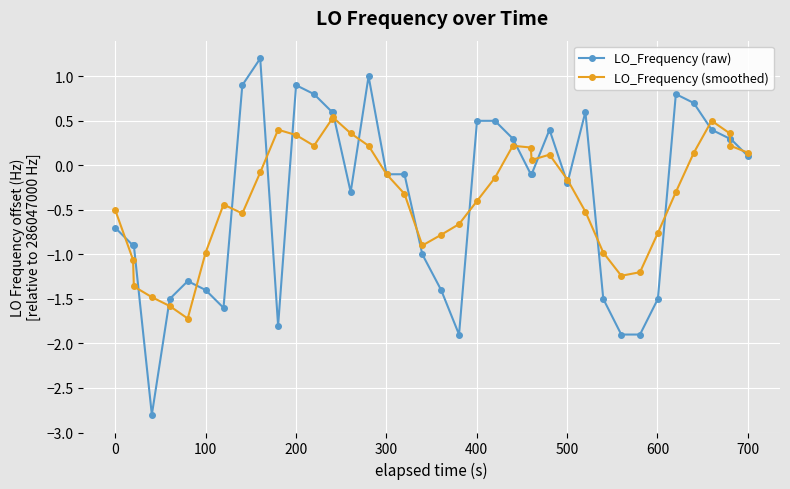

True or false: LO_Frequency (smoothed) and LO_Frequency (raw) cross at least once.

True